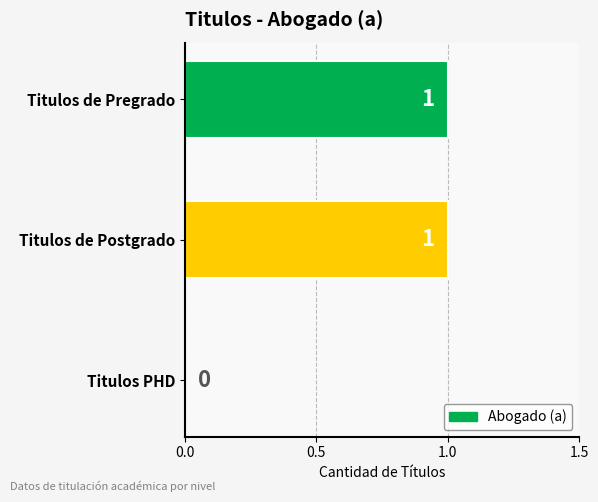

The chart shows a value of 1 at Titulos de Postgrado. True or false?

True